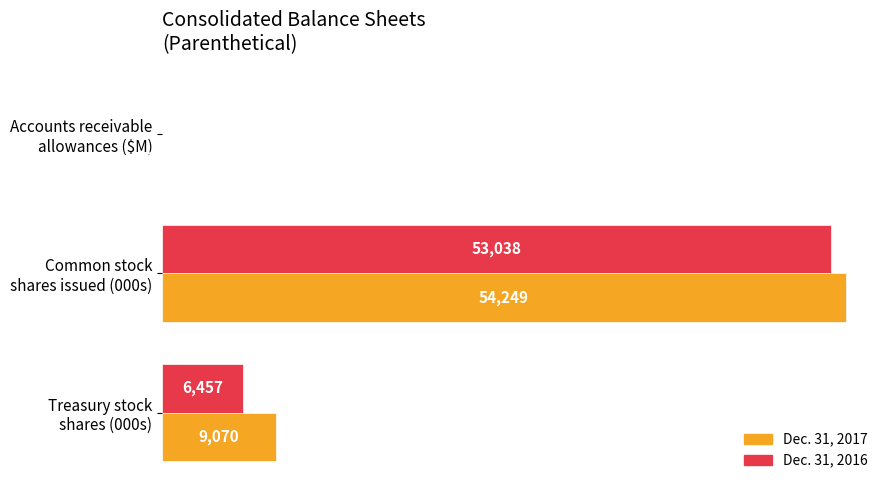

Which series has the largest total across all categories?

Dec. 31, 2017